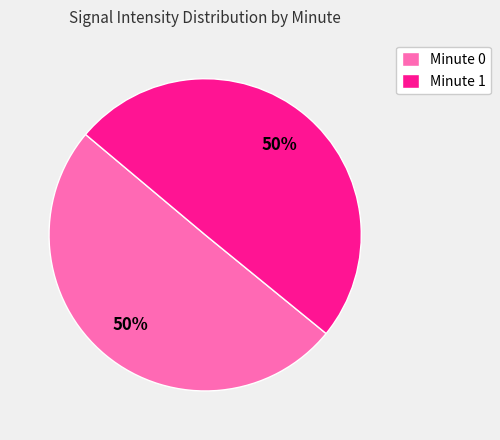

How many slices are in this pie chart?

2